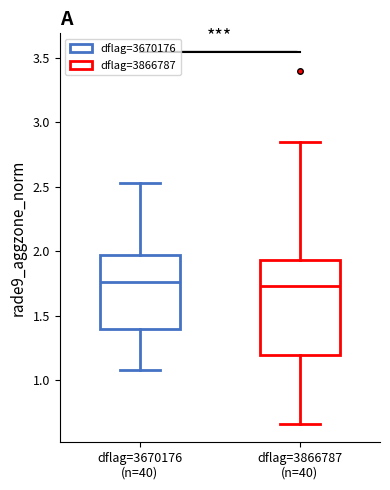

Where does the median line of the box for dflag=3866787 (n=40) sit on the y-axis? The values are not printed on the chart, so give them approximately, as read against the axis.

1.75